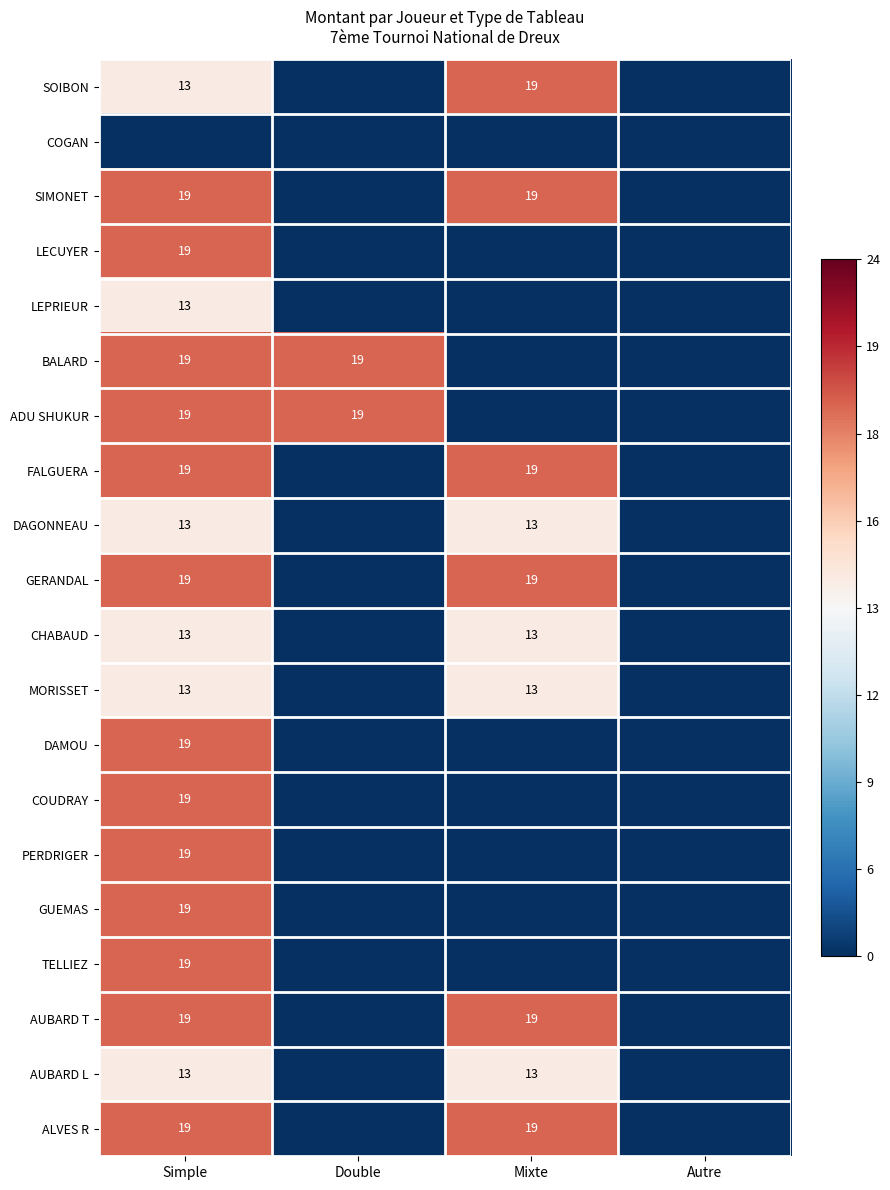

Is it true that ADU SHUKUR equals 34 at Simple?

False